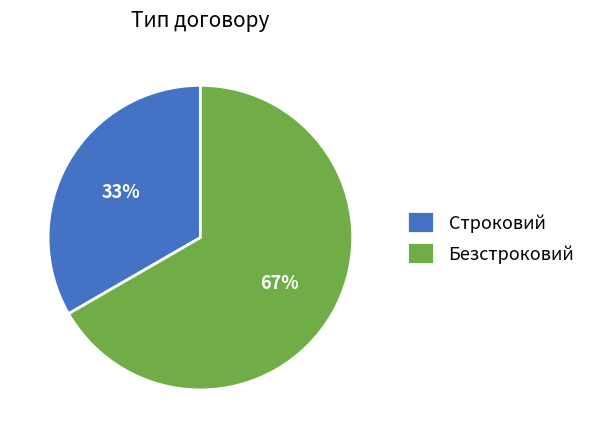

The Безстроковий slice represents 67% of the pie. True or false?

True